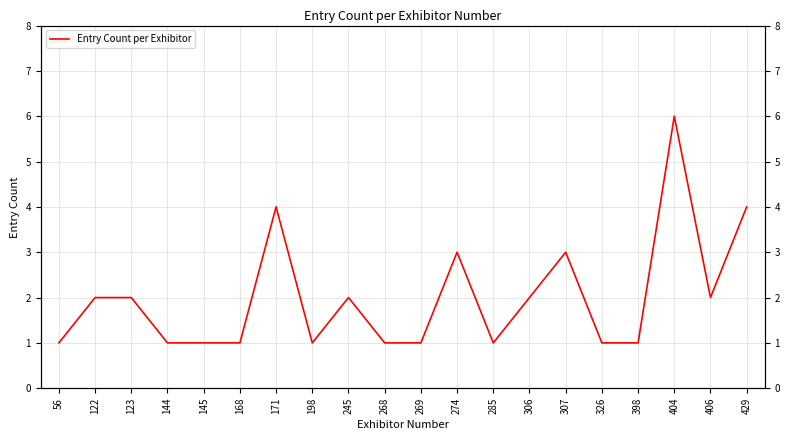

What is the ratio of the value at 326 to the value at 269?

1.0